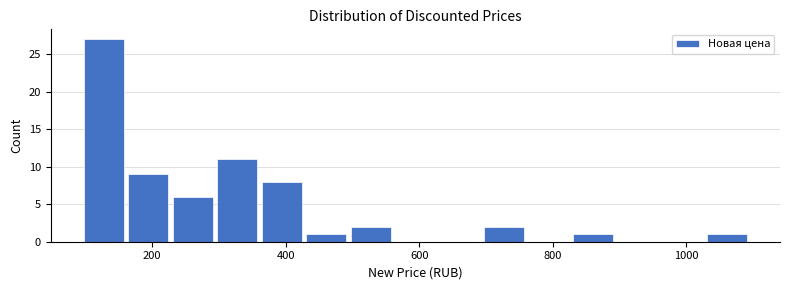

Around what value on the x-axis is the tallest bar? Give the approximate position of its centre, as read against the axis.

120